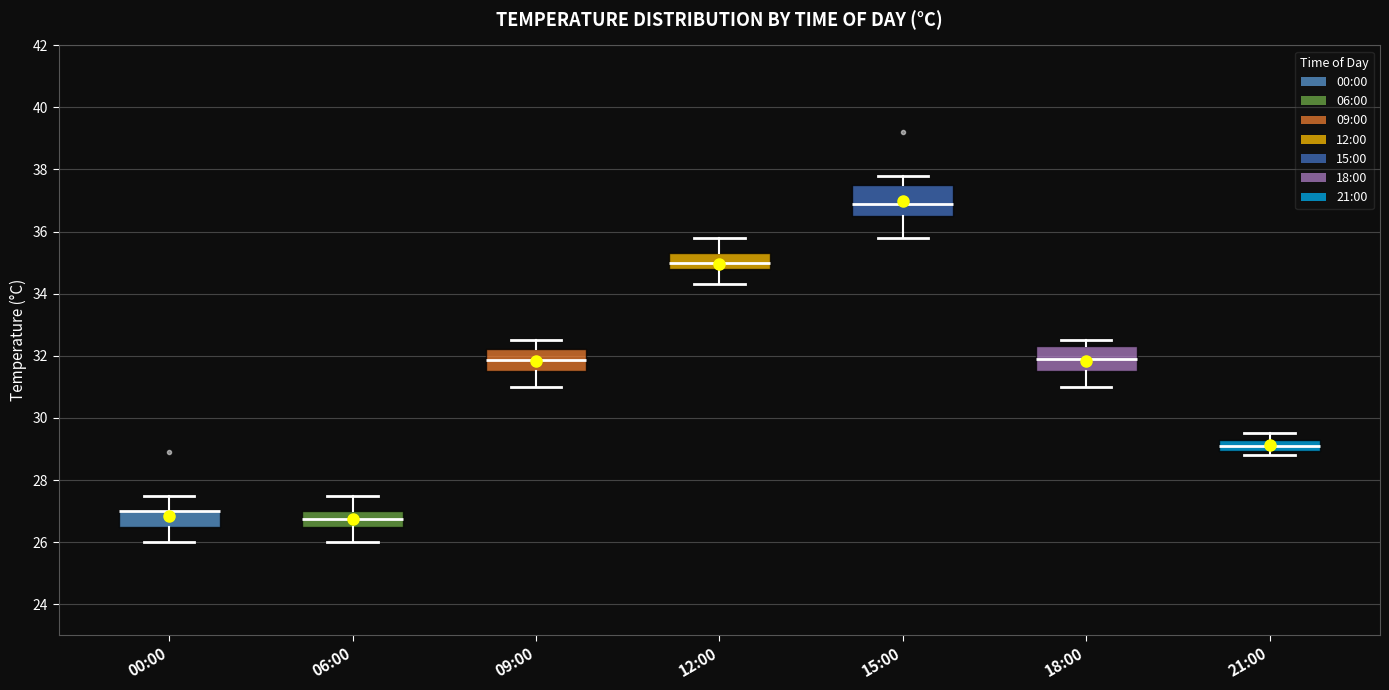

Which box is the tallest, from its lower edge to its upper edge?

15:00